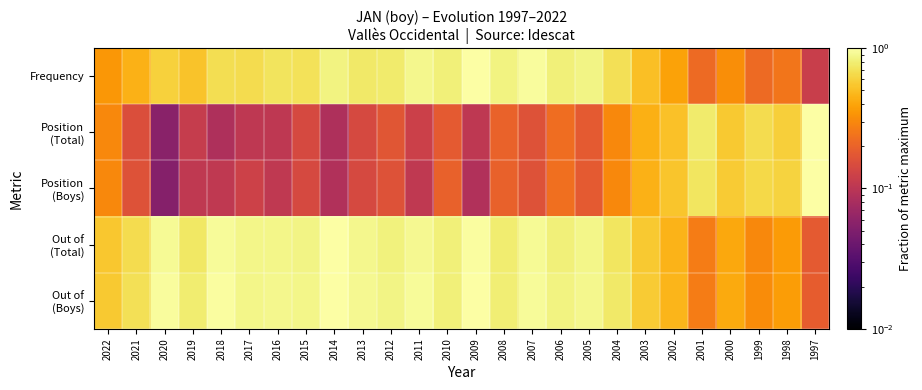

Rank the series at 2019 from highest to lowest value.

Out of (Boys), Out of (Total), Frequency, Position (Total), Position (Boys)